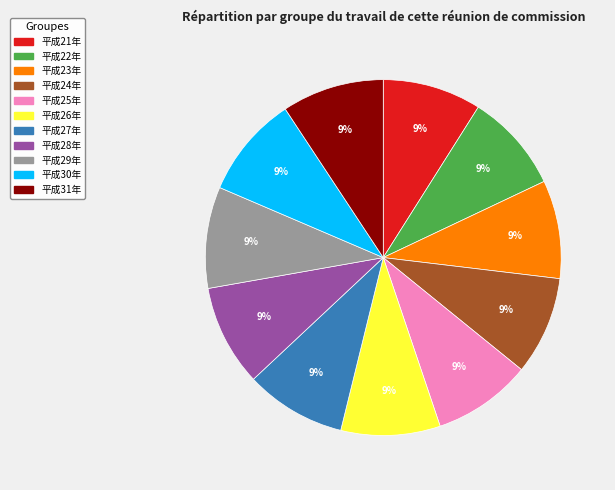

How many slices are in this pie chart?

11